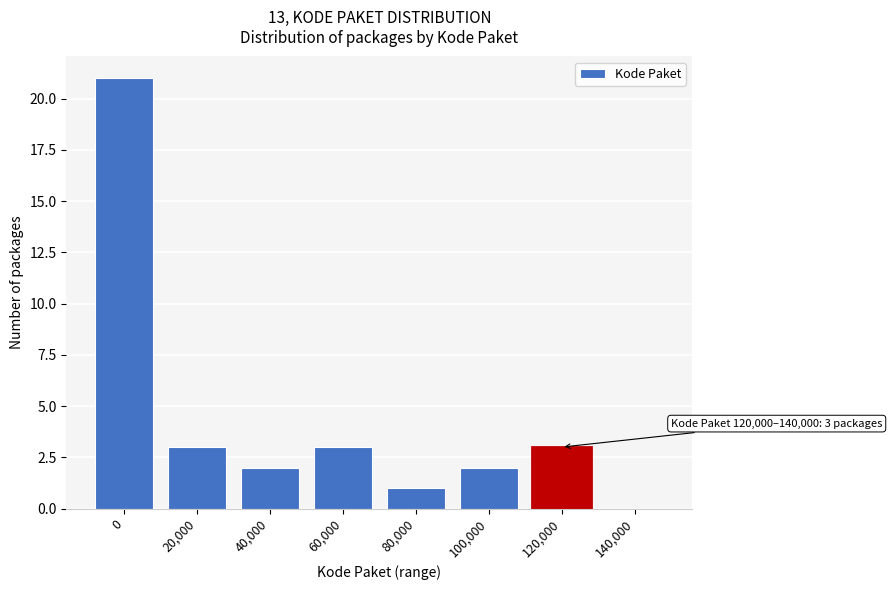

Reading right to left, what are all the values shown in this chart?

140,000=0	120,000=3	100,000=2	80,000=1	60,000=3	40,000=2	20,000=3	0=21